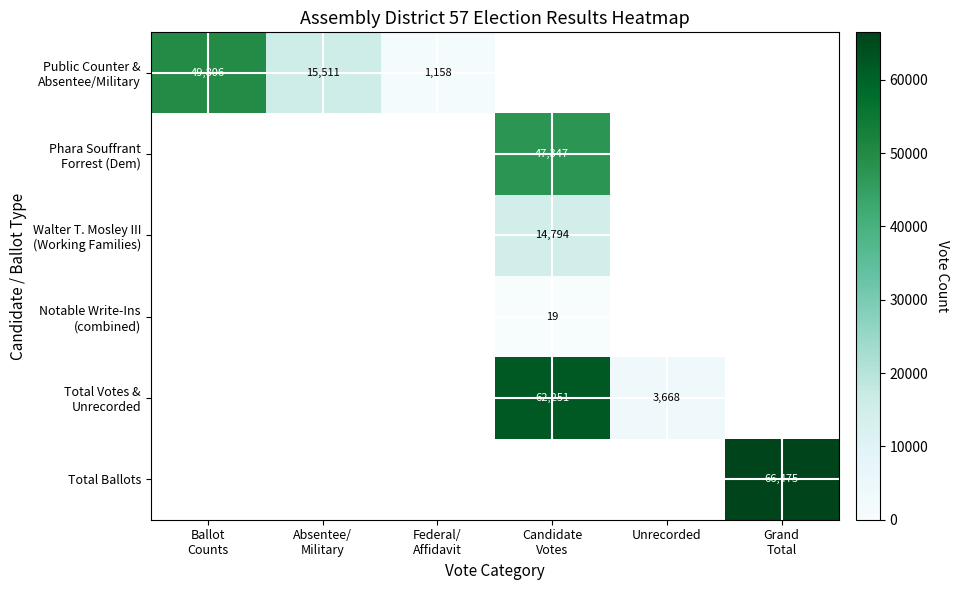

Between Federal/
Affidavit and Ballot
Counts, which is larger?

Ballot
Counts